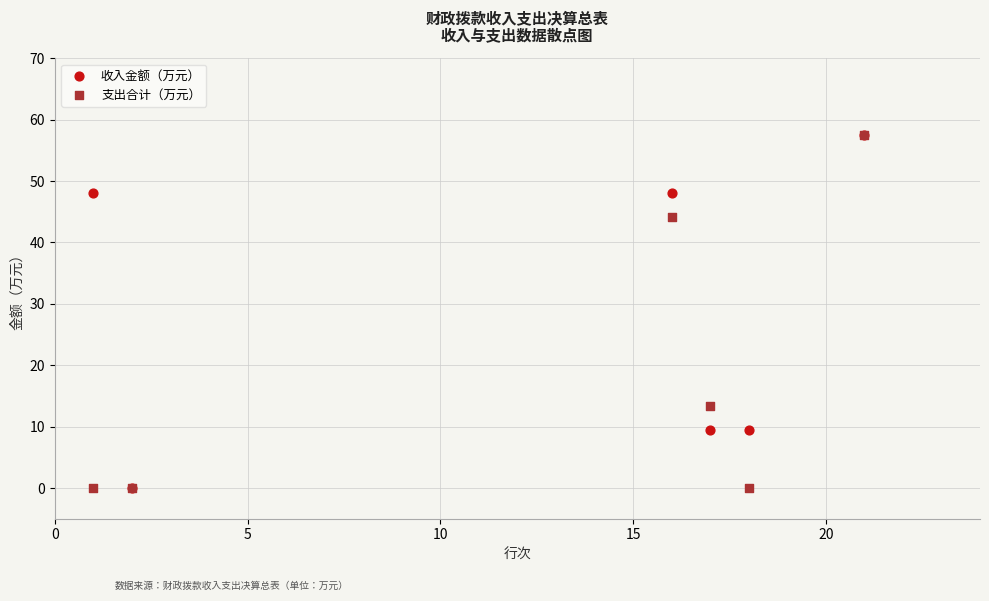

In the 支出合计（万元） series, what Y value is closest to 28?

13.4